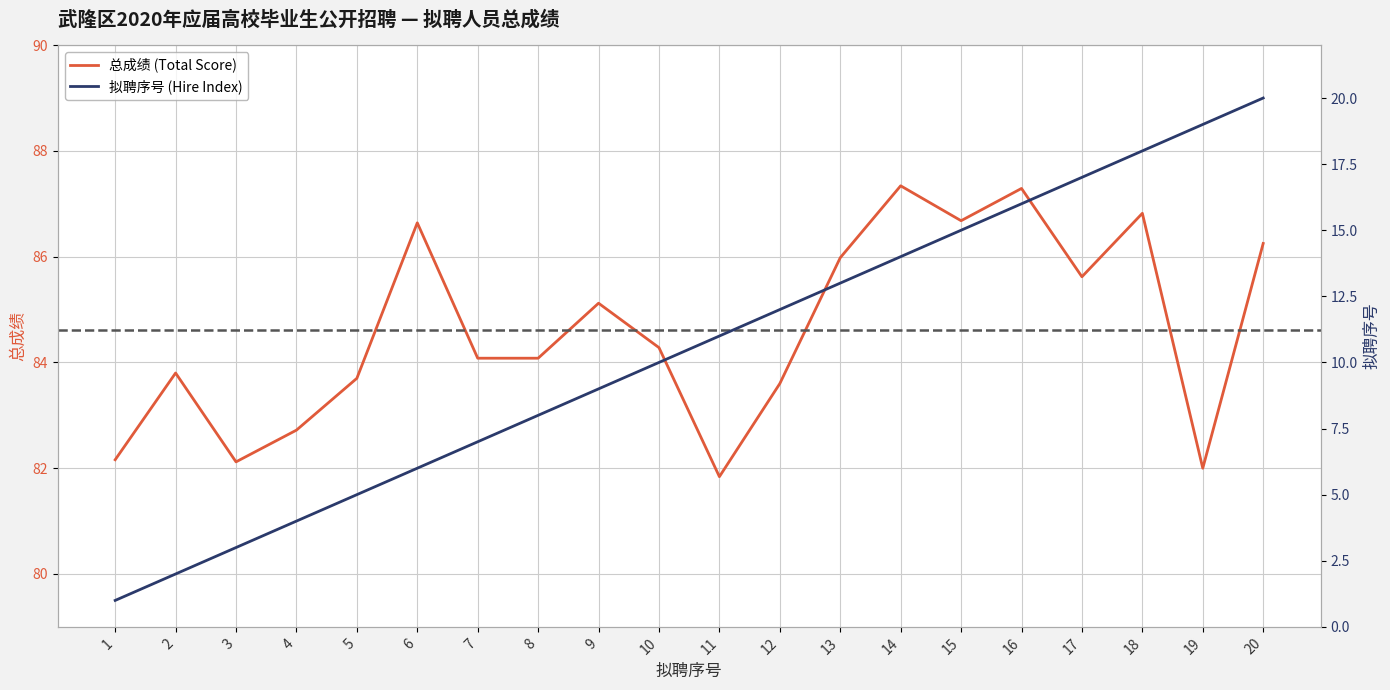

What is the minimum value for 总成绩 (Total Score)?

81.8